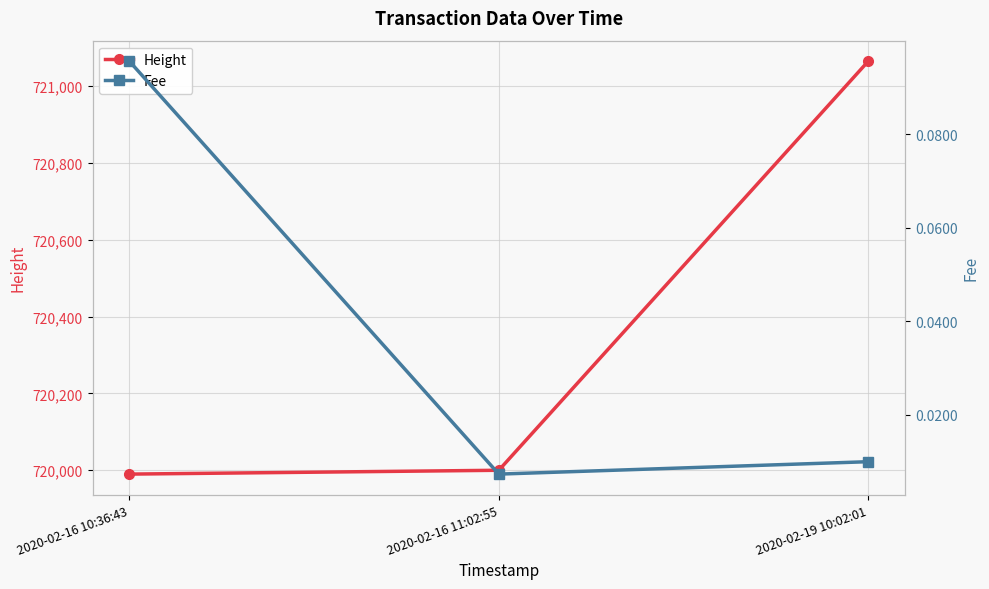

What is the difference between the maximum and minimum values in the Height series?

1074